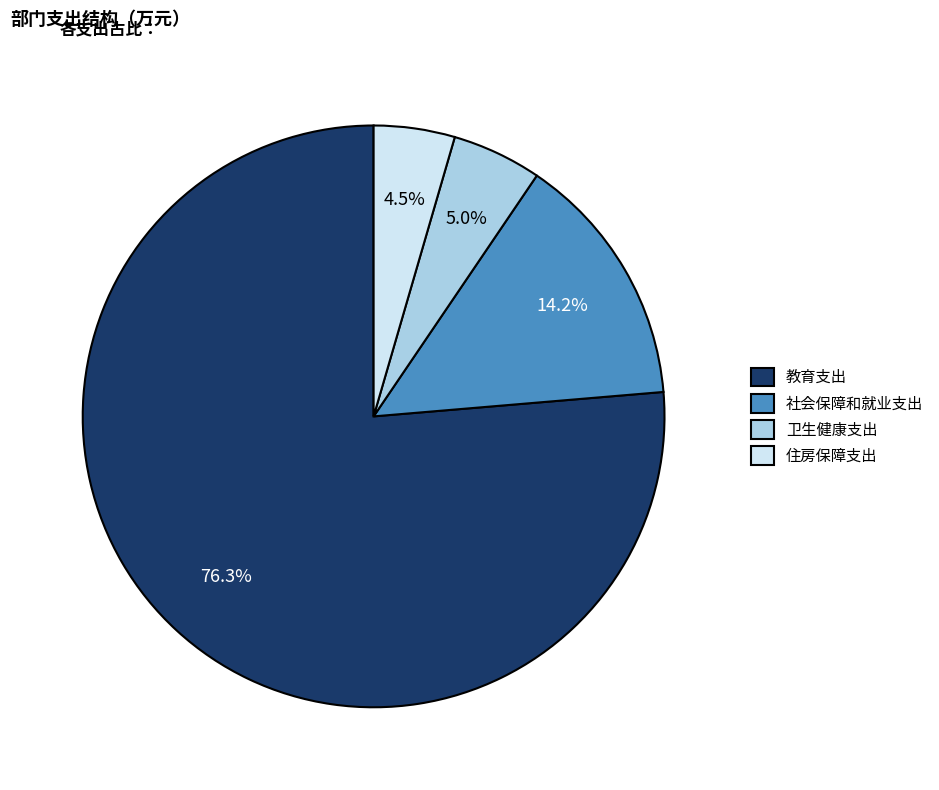

Does 教育支出 account for over 50% of the chart?

Yes